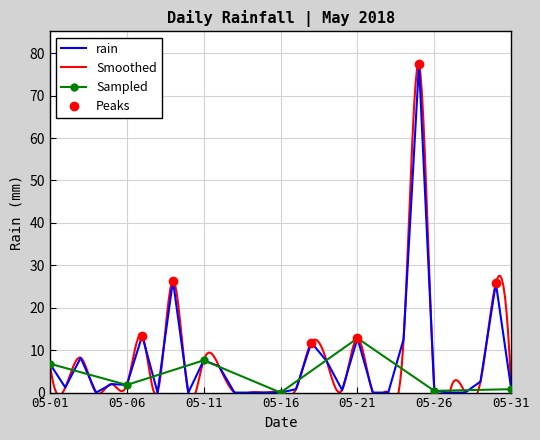

What is the maximum value shown in the chart?

77.4